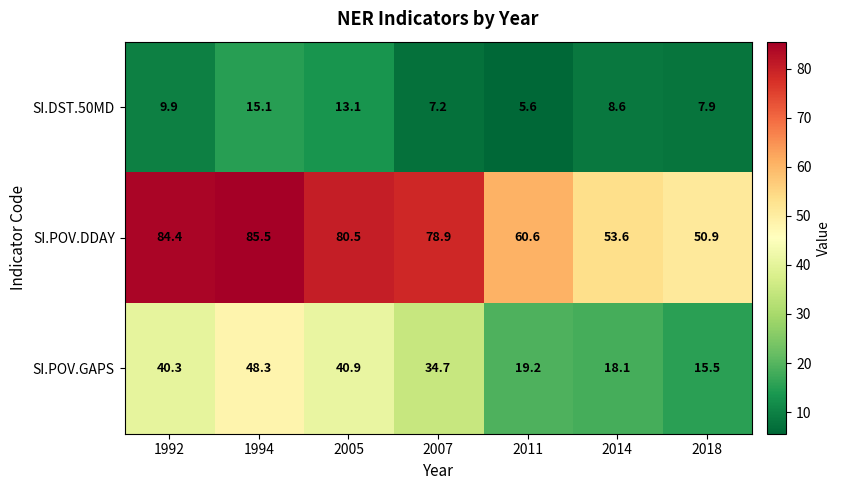

Which category has the highest value across all series?

1994